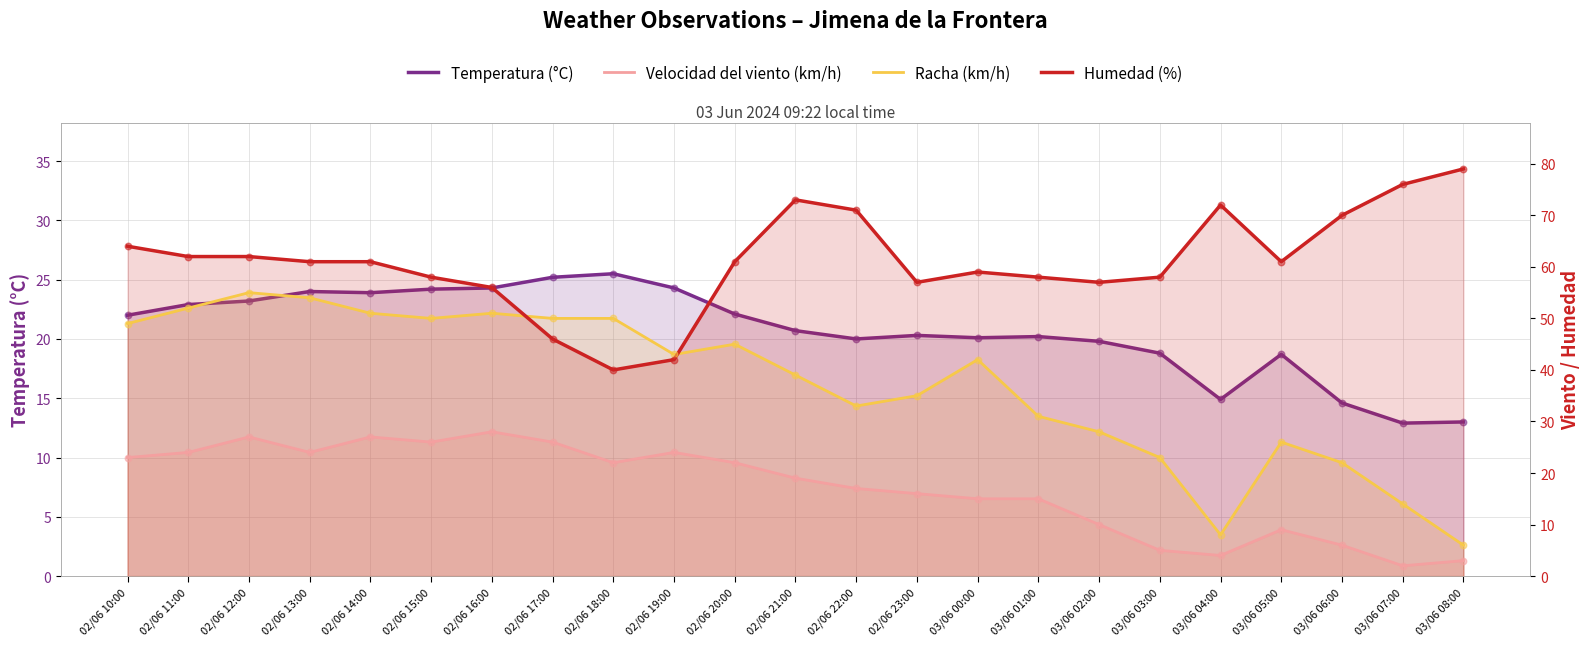

Is the value of Racha (km/h) at 02/06 16:00 greater than the value of Humedad (%) at 02/06 19:00?

Yes